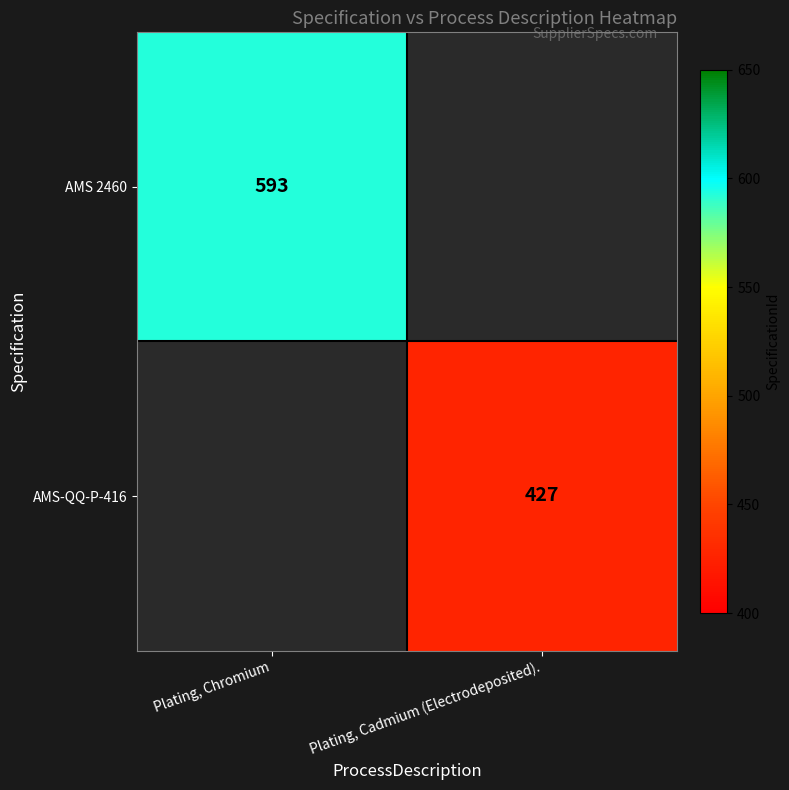

The value of AMS-QQ-P-416 at Plating, Cadmium (Electrodeposited). is 89. True or false?

False